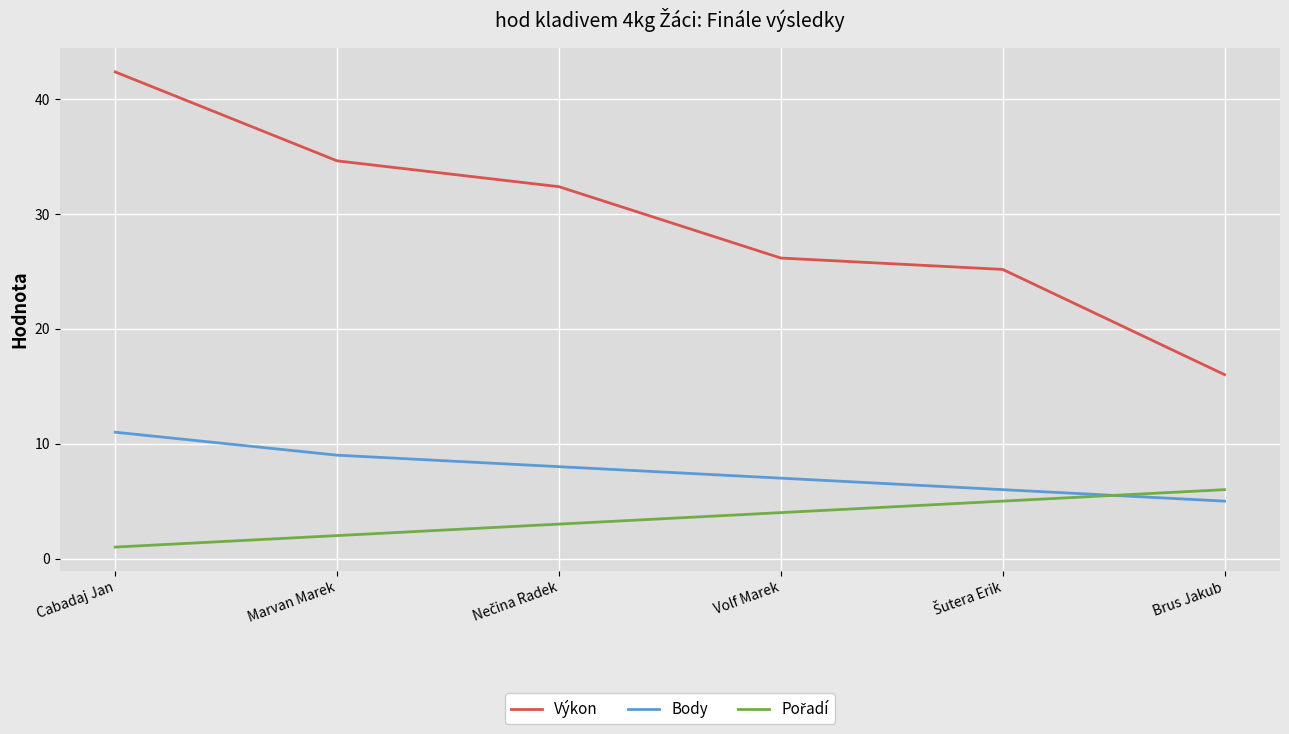

The Body series shows 5.0 at Brus Jakub. True or false?

True